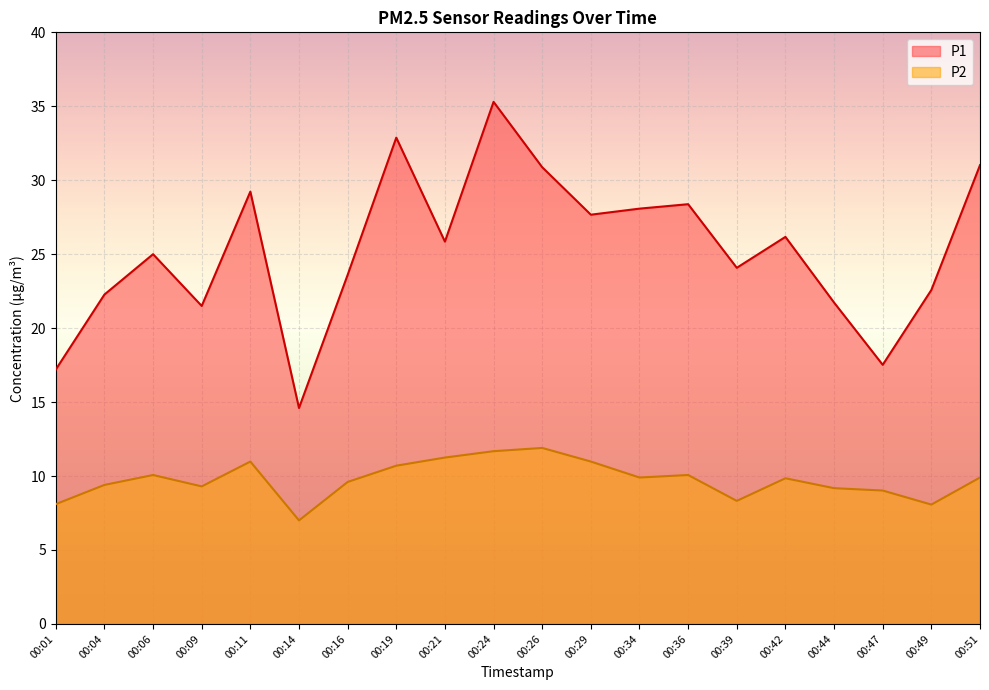

Which series has the largest range (max minus min)?

P1